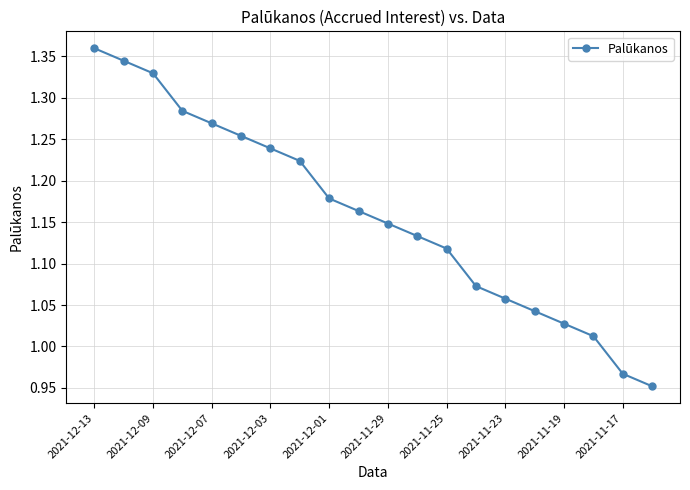

True or false: there are more than 0 points higher than both neighbors.

False